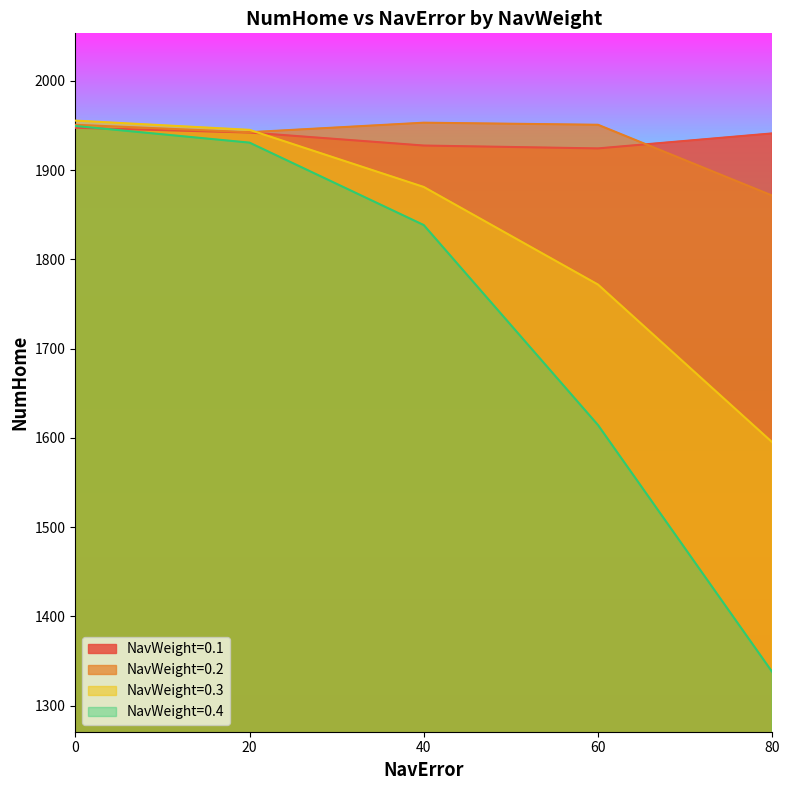

True or false: NavWeight=0.3 has more than 1 points higher than both neighbors.

False